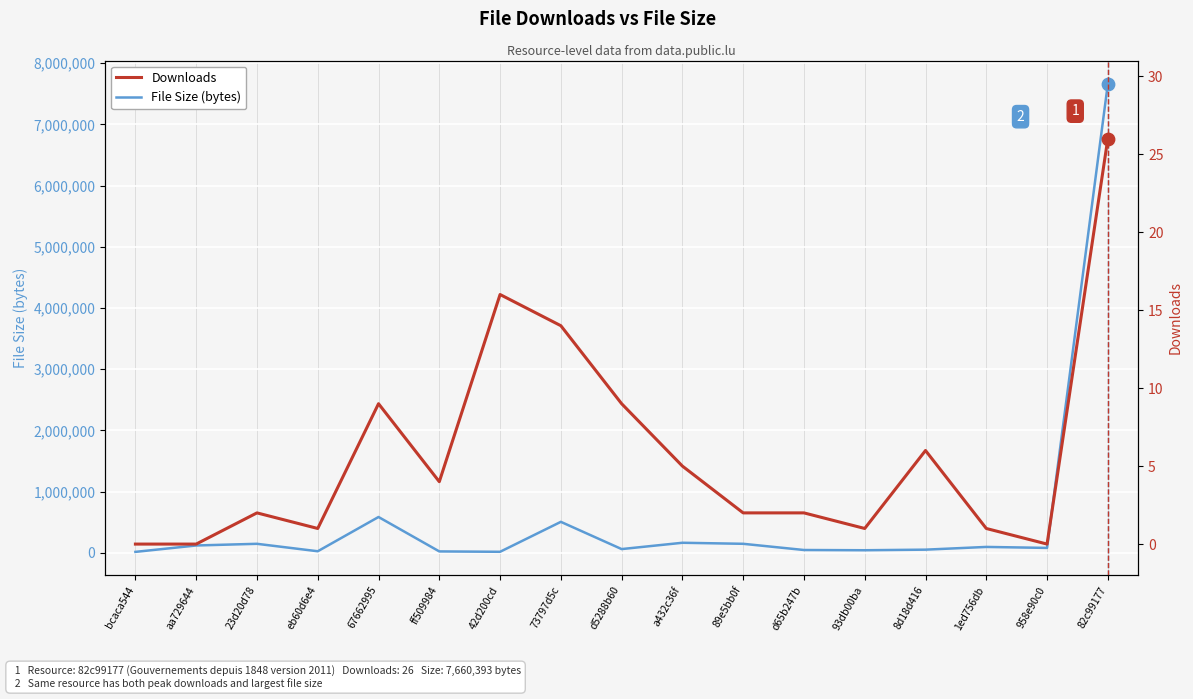

At which category is the sum across all series the highest?

82c99177